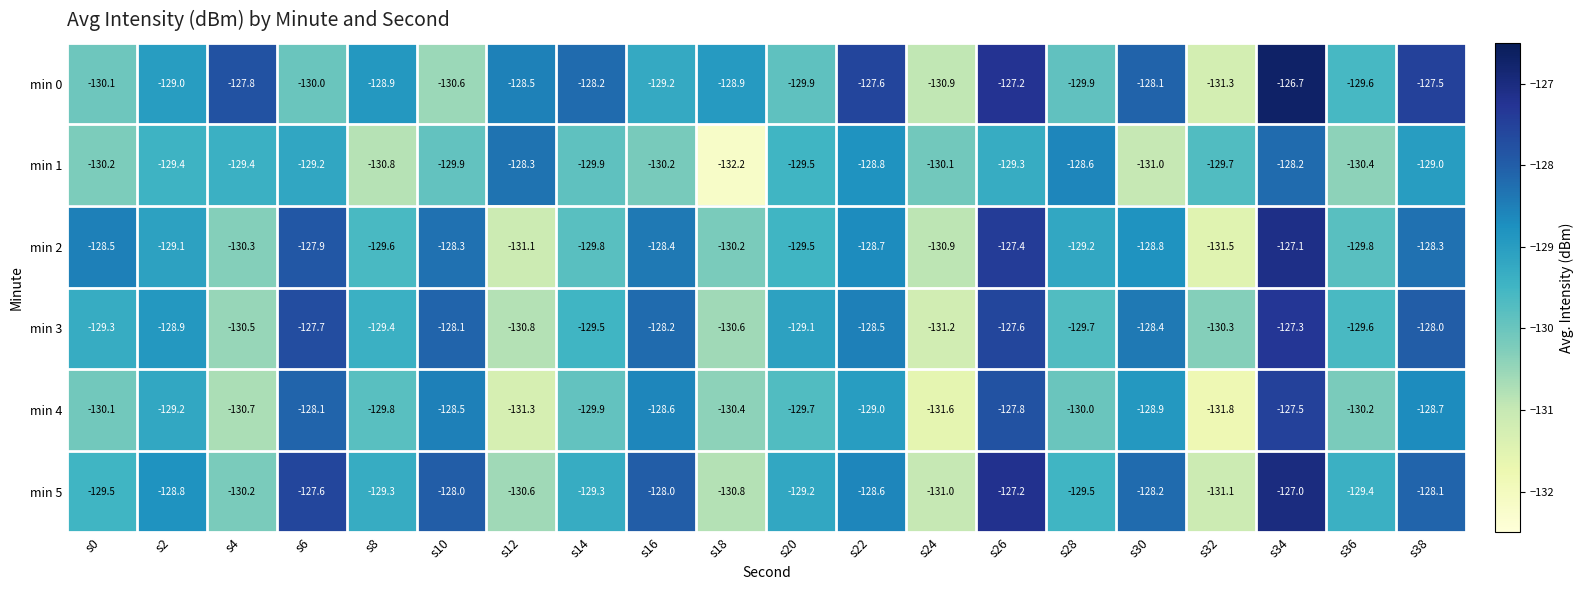

Is it true that min 4 equals -205.3 at s26?

False